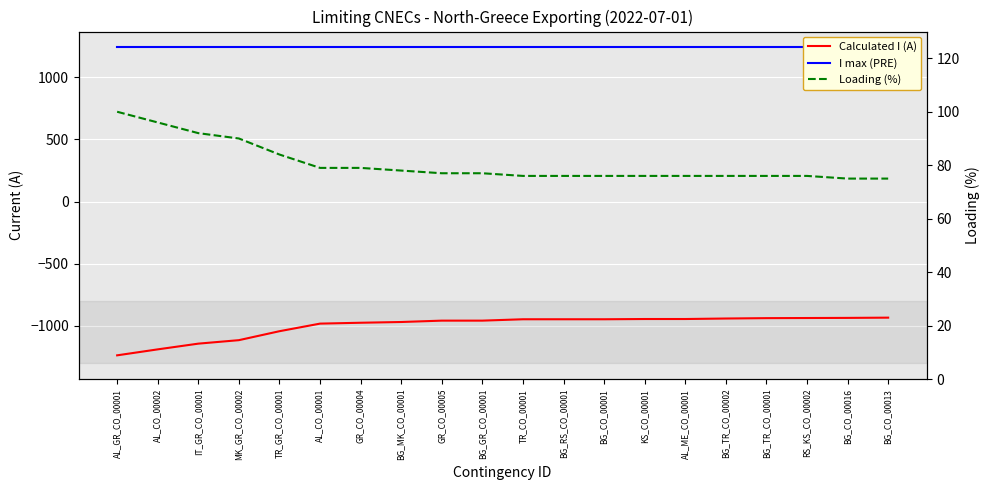

At which label does I max (PRE) reach its peak?

AL_GR_CO_00001